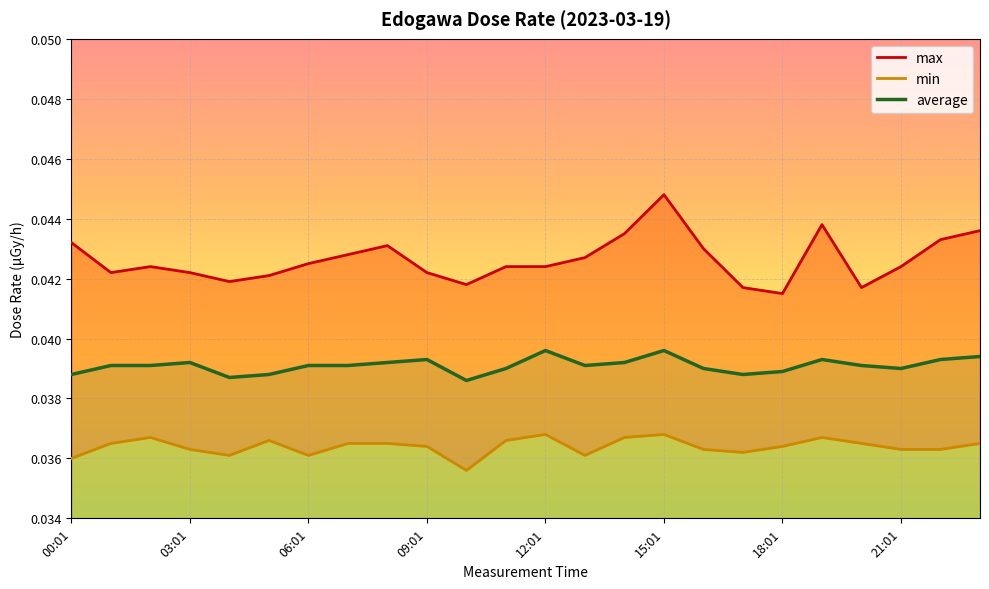

The value of average at 06:01 is 0.0. True or false?

True